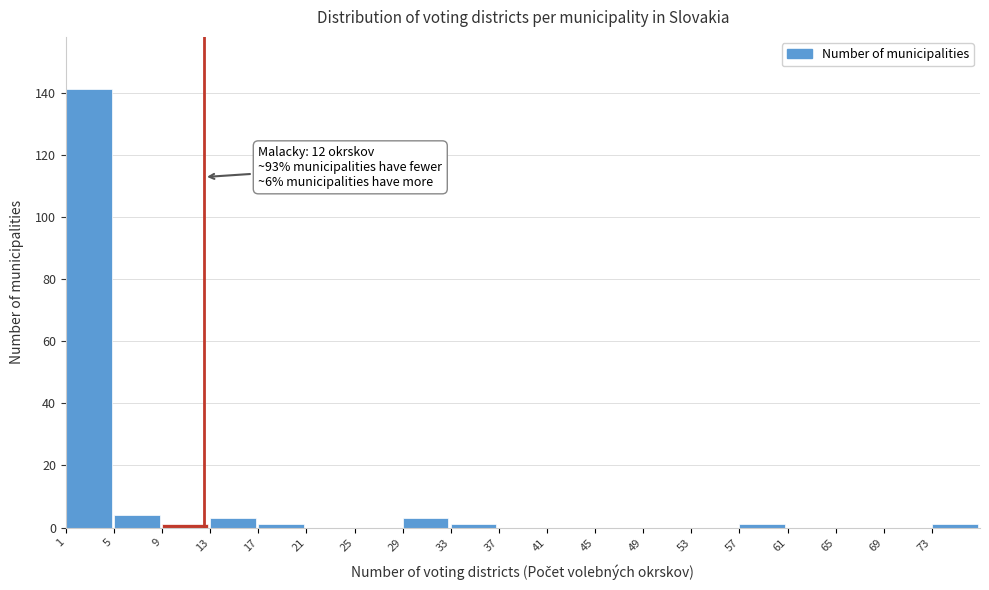

Which range on the x-axis has the tallest bar?

1 to 5